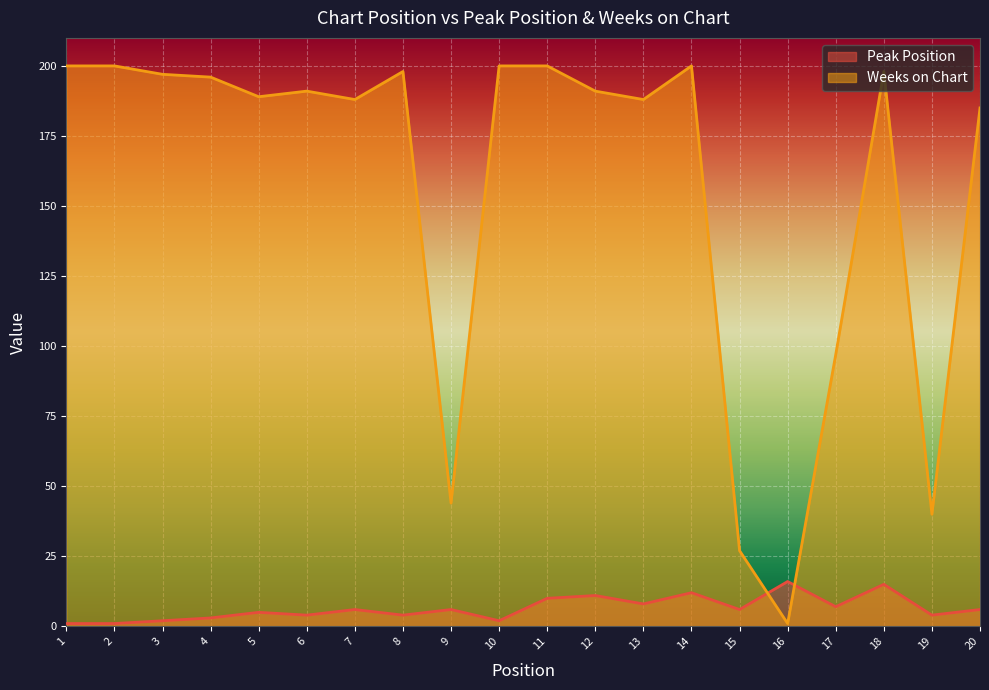

Rank the series by their average value, from highest to lowest.

Weeks on Chart, Peak Position